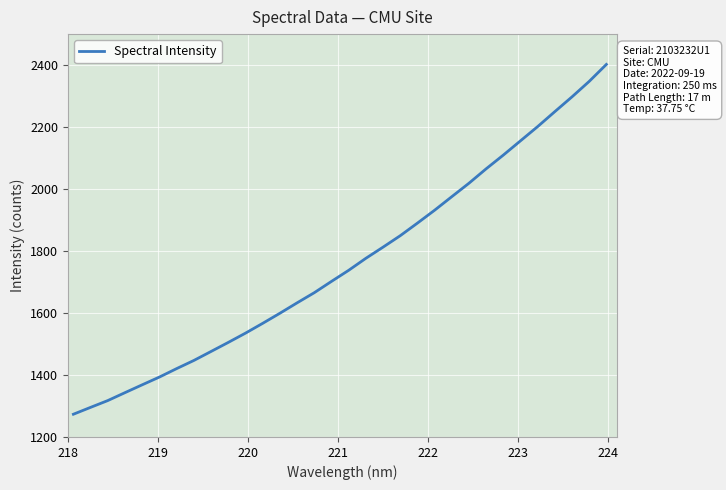

What is the smallest value displayed?

1273.4